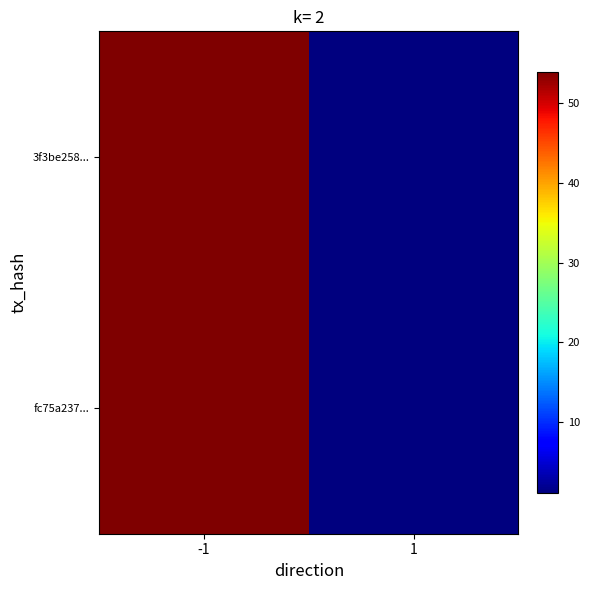

Between -1 and 1, which is larger?

-1